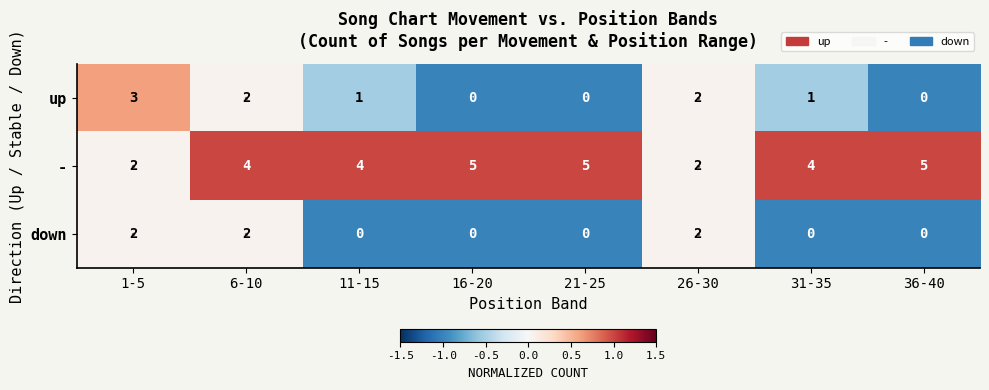

Which series has the largest total across all categories?

-